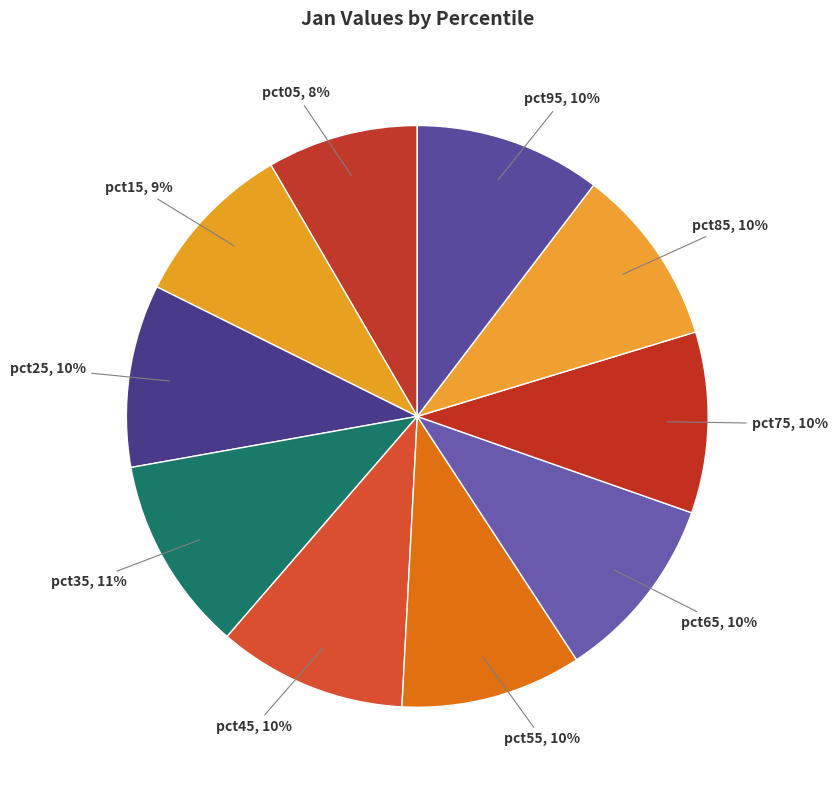

Count the number of slices in the pie.

10